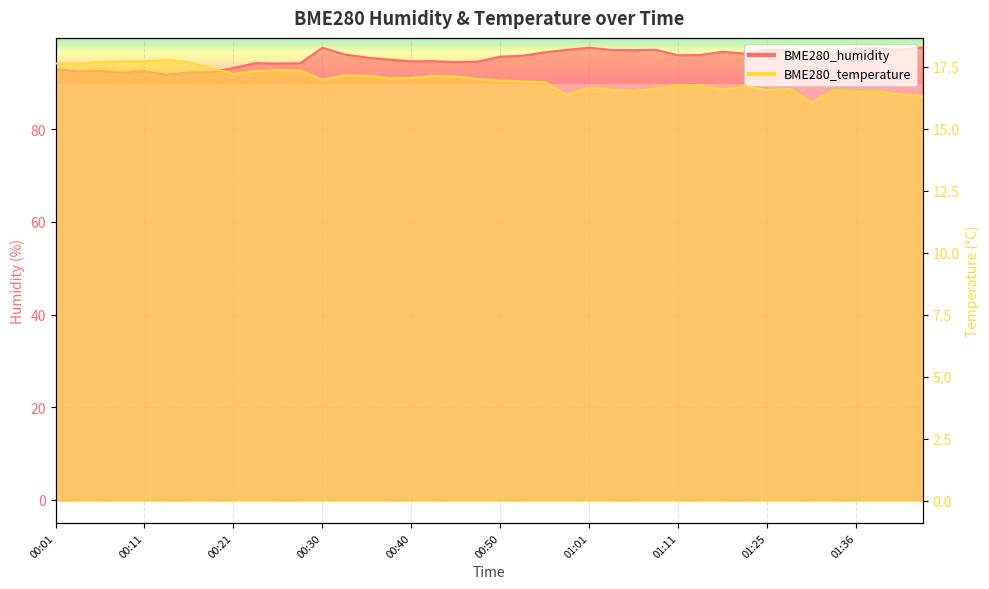

Reading left to right, transcribe all the data shown in this chart.

BME280_humidity: 92.9	92.5	92.6	92.2	92.5	91.7	92.3	92.3	93.2	94.3	94.2	94.2	97.6	96.1	95.5	95.0	94.7	94.7	94.5	94.6	95.7	95.8	96.6	97.1	97.6	97.1	97.0	97.1	95.9	96.0	96.7	96.3	97.2	97.0	95.7	96.2	97.4	97.4	97.1	97.7
BME280_temperature: 17.6	17.6	17.7	17.7	17.7	17.8	17.7	17.4	17.2	17.3	17.4	17.3	17.0	17.1	17.1	17.0	17.0	17.1	17.1	17.0	16.9	16.9	16.9	16.4	16.7	16.6	16.5	16.6	16.8	16.8	16.6	16.7	16.6	16.6	16.1	16.6	16.5	16.5	16.4	16.3